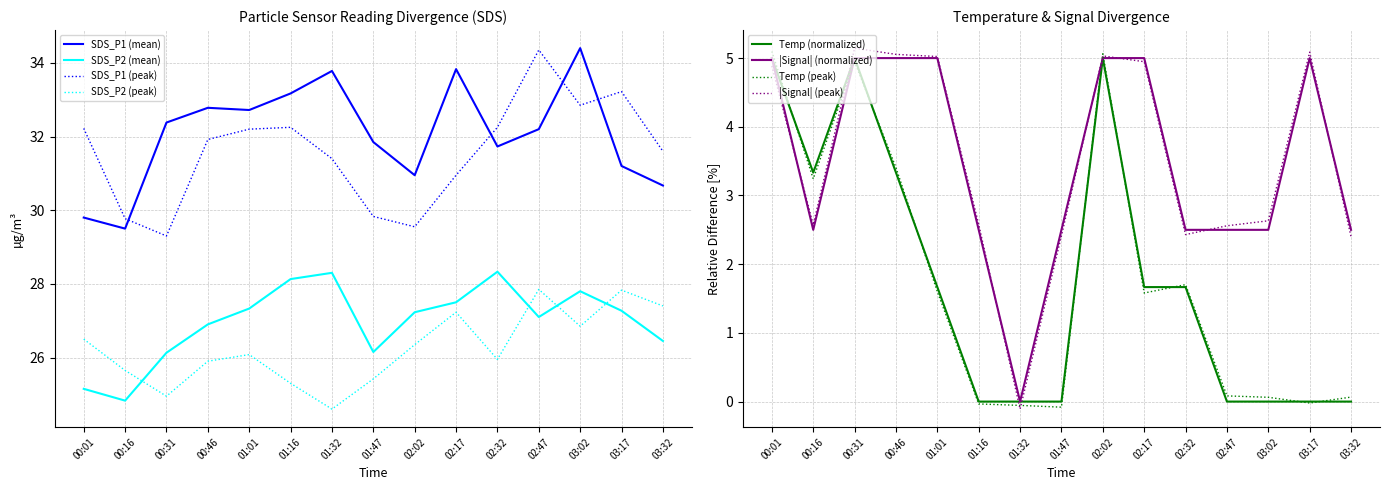

Rank the series at 01:47 from highest to lowest value.

SDS_P1, SDS_P2, Signal, Temp